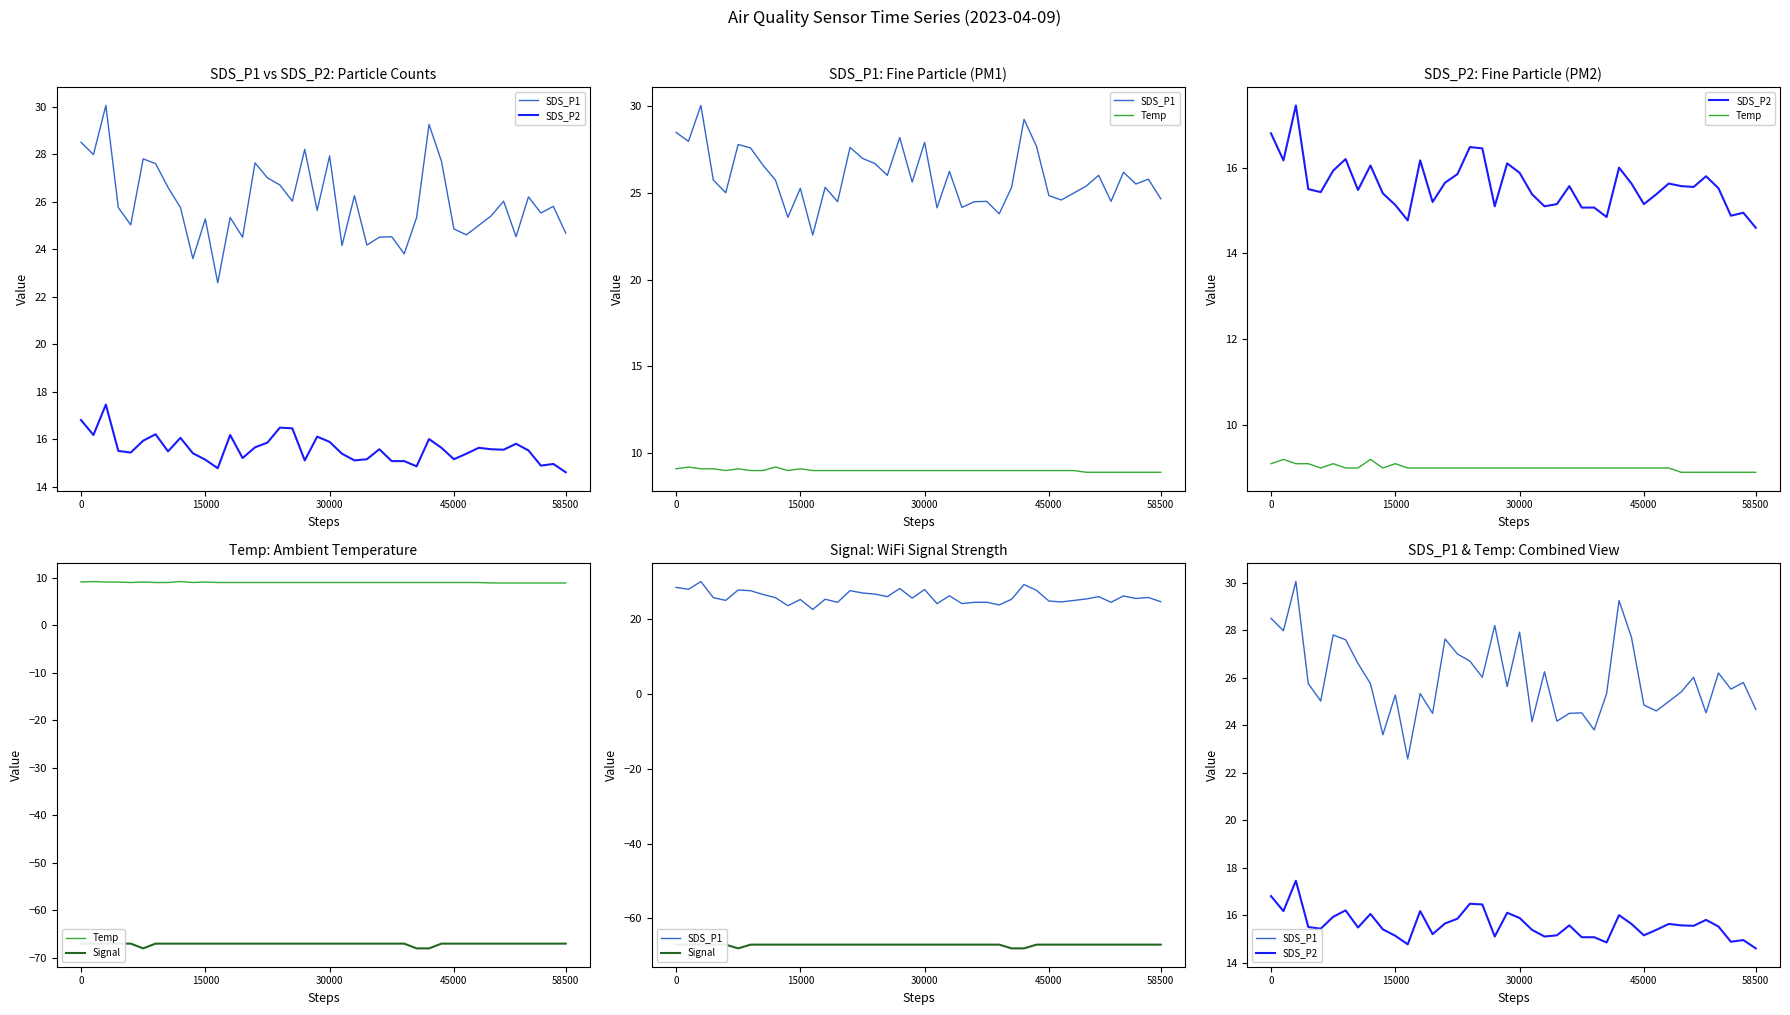

Which has a higher value, 33 or 37?

37